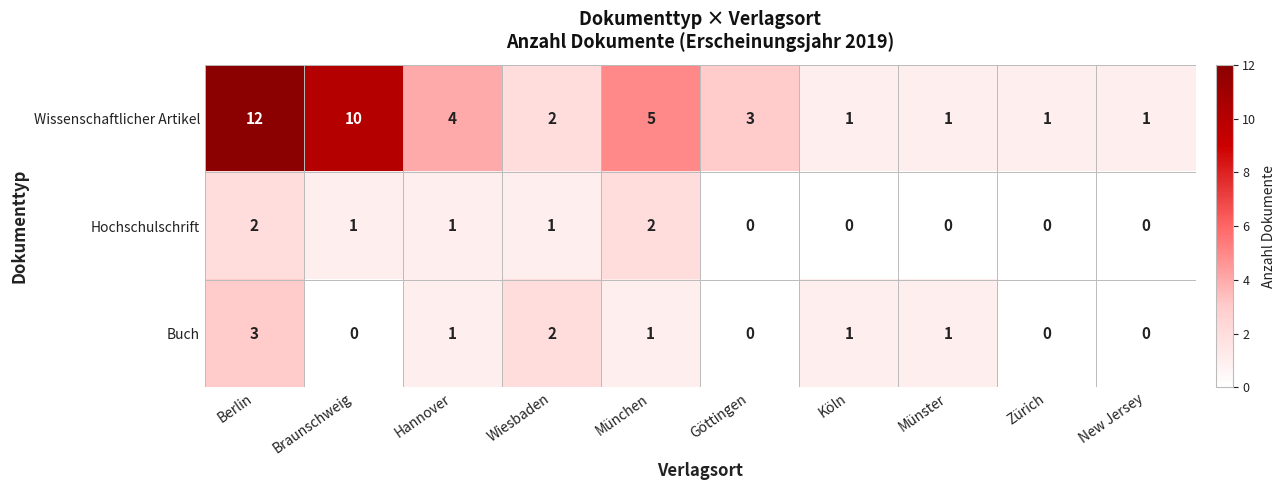

Count the number of data series in this chart.

3